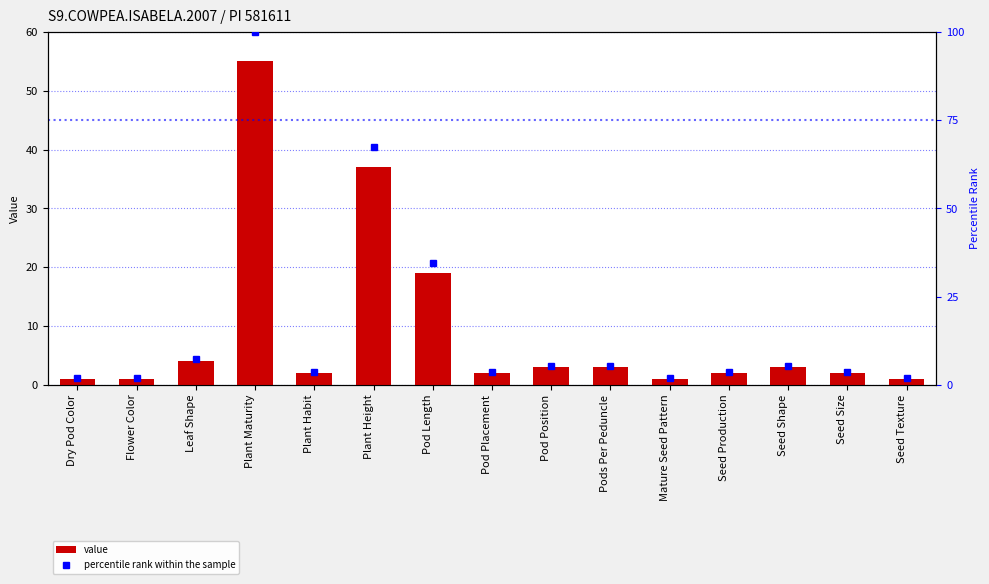

Reading left to right, extract all data points from this chart.

value: Dry Pod Color=1.0	Flower Color=1.0	Leaf Shape=4.0	Plant Maturity=55.0	Plant Habit=2.0	Plant Height=37.0	Pod Length=19.0	Pod Placement=2.0	Pod Position=3.0	Pods Per Peduncle=3.0	Mature Seed Pattern=1.0	Seed Production=2.0	Seed Shape=3.0	Seed Size=2.0	Seed Texture=1.0
percentile rank within the sample: Dry Pod Color=1.8	Flower Color=1.8	Leaf Shape=7.3	Plant Maturity=100.0	Plant Habit=3.6	Plant Height=67.3	Pod Length=34.5	Pod Placement=3.6	Pod Position=5.5	Pods Per Peduncle=5.5	Mature Seed Pattern=1.8	Seed Production=3.6	Seed Shape=5.5	Seed Size=3.6	Seed Texture=1.8